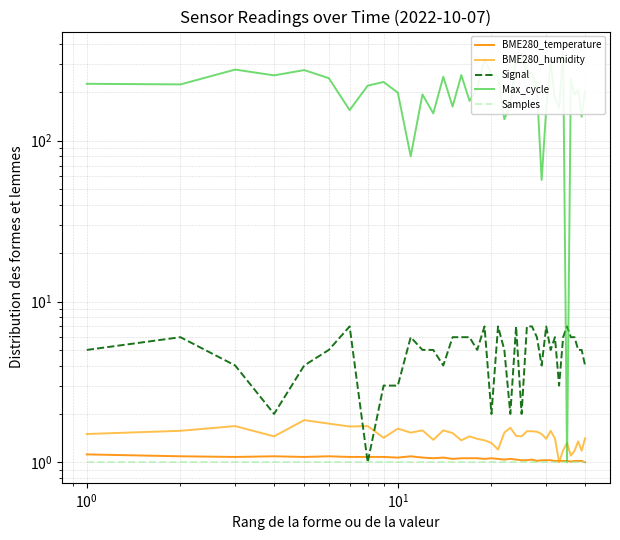

True or false: BME280_temperature has a value of 1.4 at 30.

False